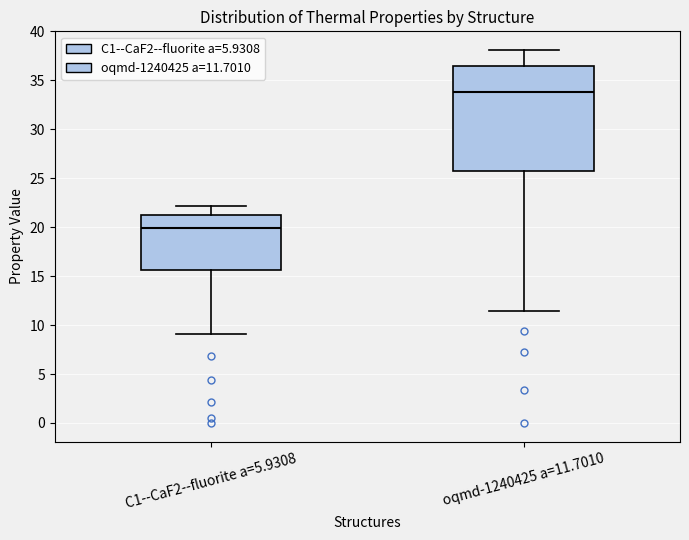

Reading left to right, transcribe this box plot: for each box, give where its median line is, the range the box spans, and where its two whiskers end, as read against the y-axis. The values are not printed on the chart, so give them approximately, as read against the axis.

C1--CaF2--fluorite a=5.9308: median 20.0, box 15.5 to 21.5, whiskers 9.0 to 22.0
oqmd-1240425 a=11.7010: median 34.0, box 26.0 to 36.5, whiskers 11.5 to 38.0